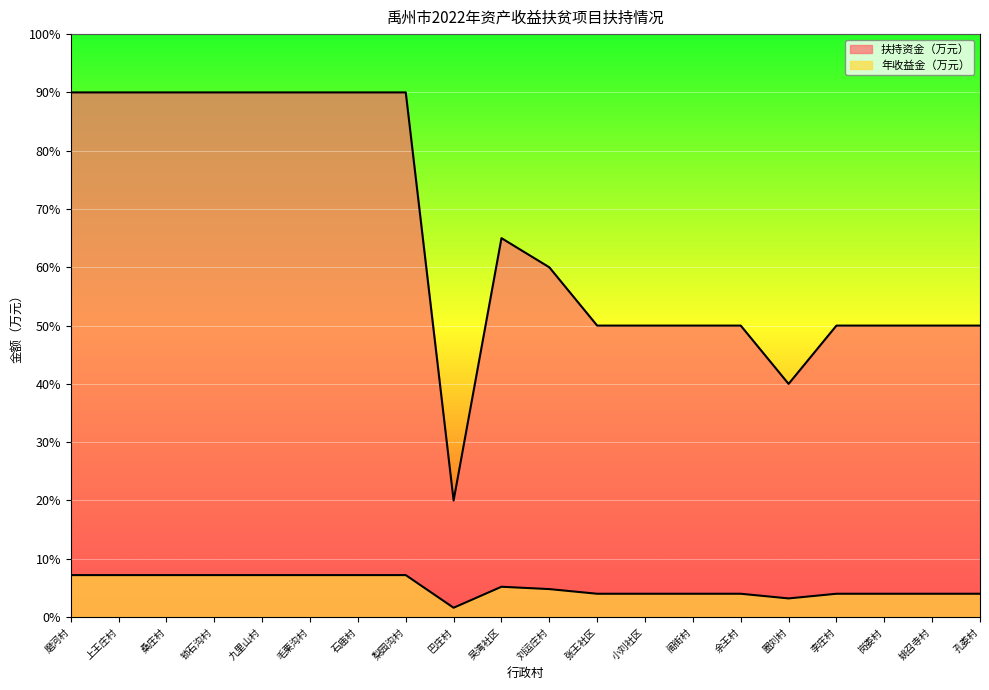

True or false: 年收益金（万元） has a value of 18.9 at 李庄村.

False